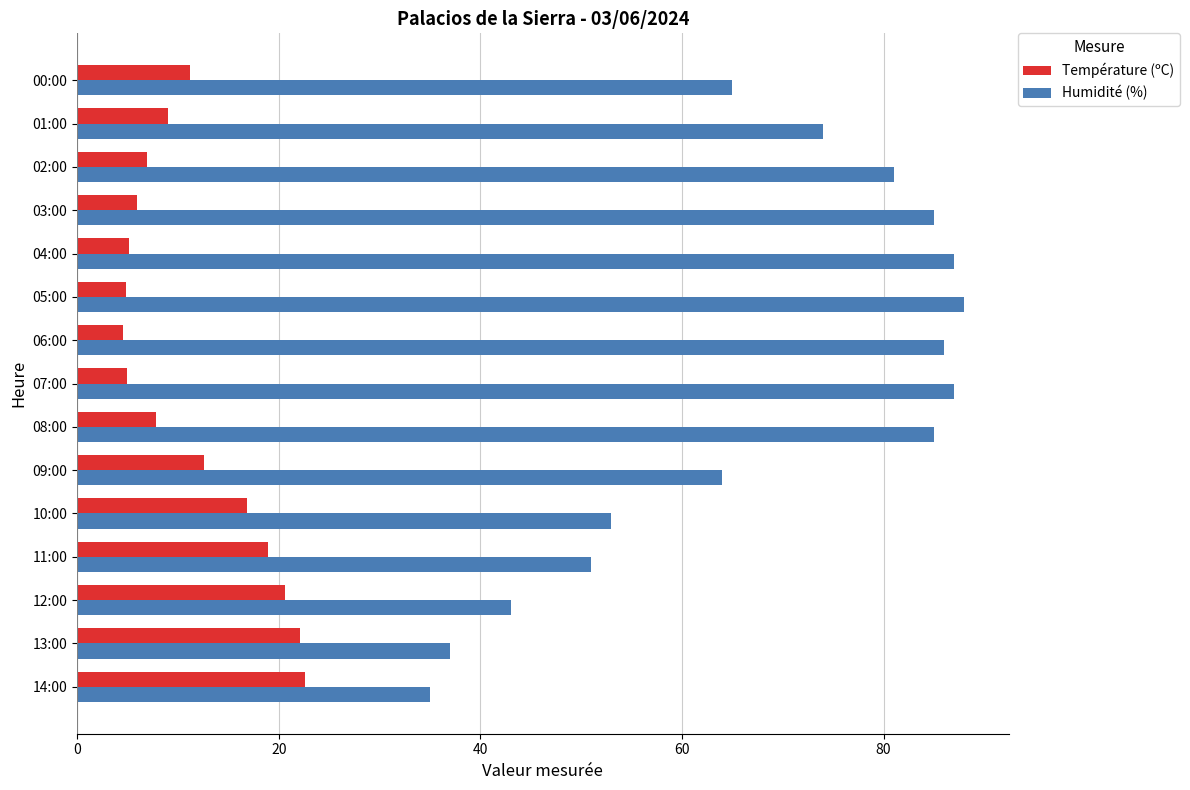

Between 08:00 and 00:00, which series saw the biggest shift?

Humidité (%)